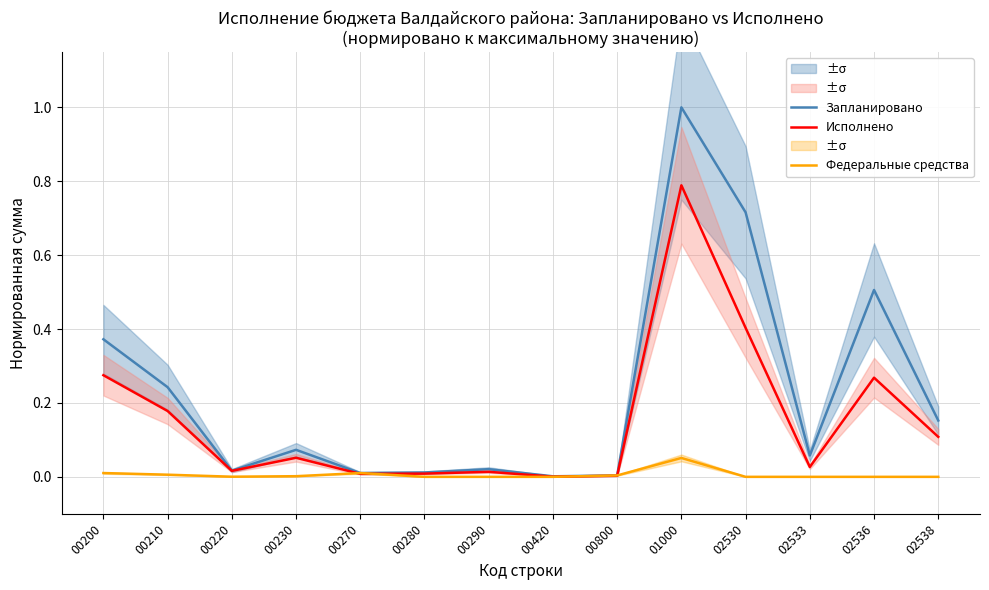

Rank the categories by Запланировано value from highest to lowest.

01000, 02530, 02536, 00200, 00210, 02538, 00230, 02533, 00290, 00220, 00280, 00270, 00800, 00420